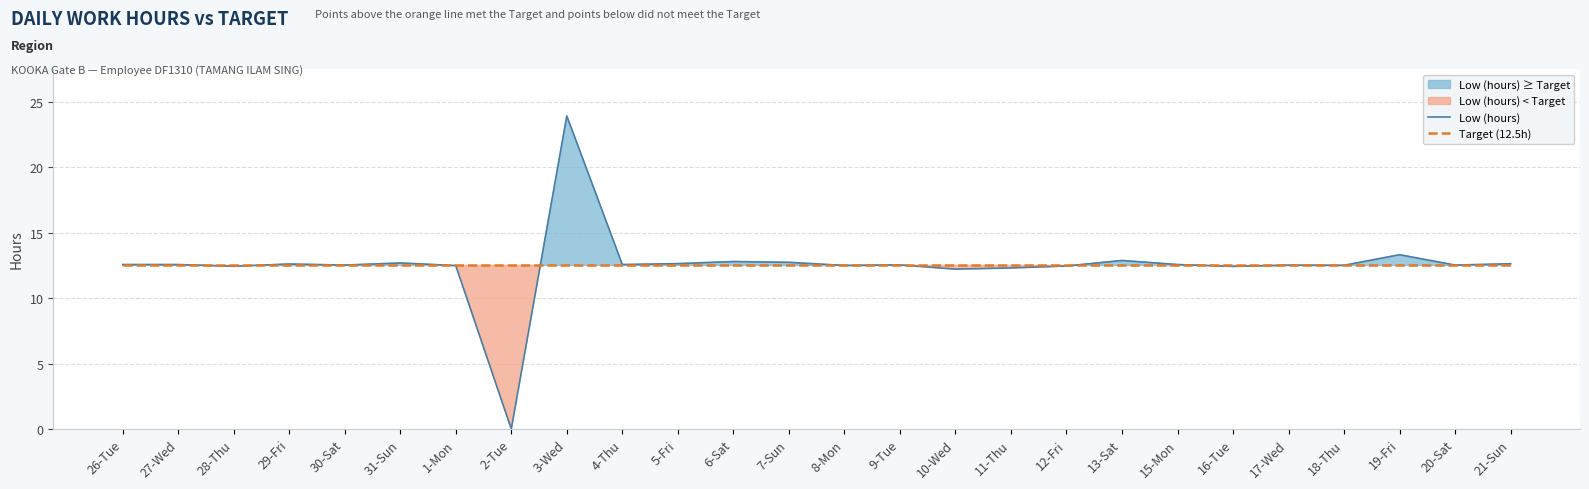

Is it true that Low (hours) equals 12.6 at 4-Thu?

True